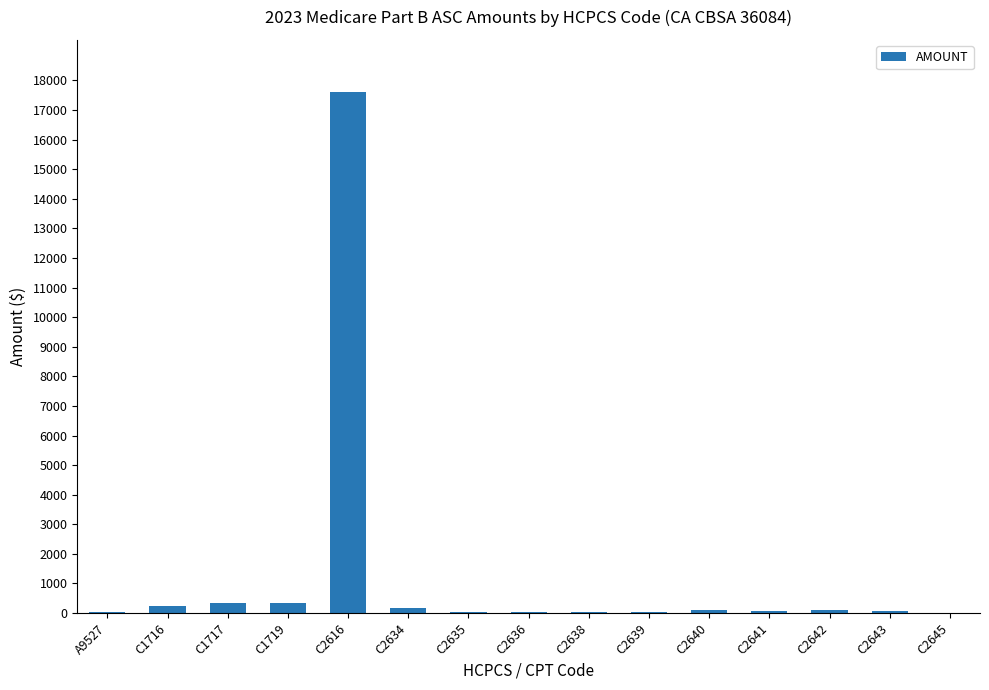

Which category has the highest value across all series?

C2616